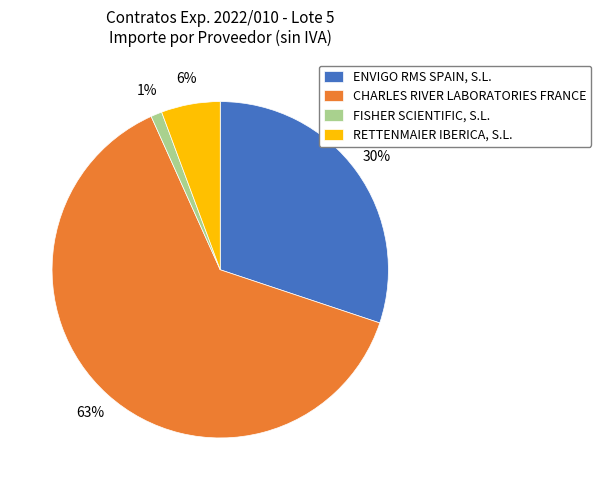

How many segments does this pie chart have?

4